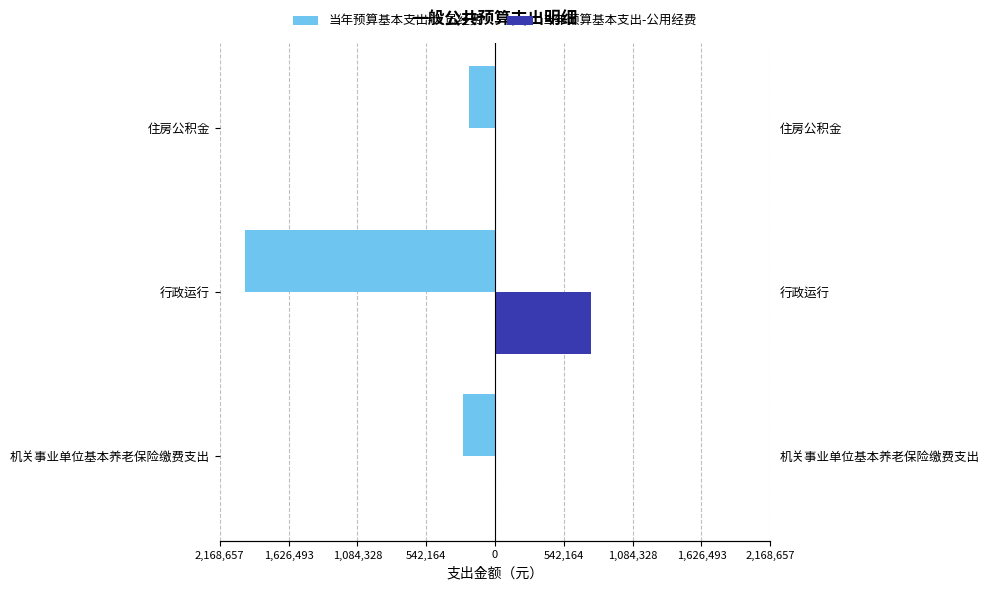

At 住房公积金, list the series in order from smallest to largest.

当年预算基本支出-人员经费, 当年预算基本支出-公用经费